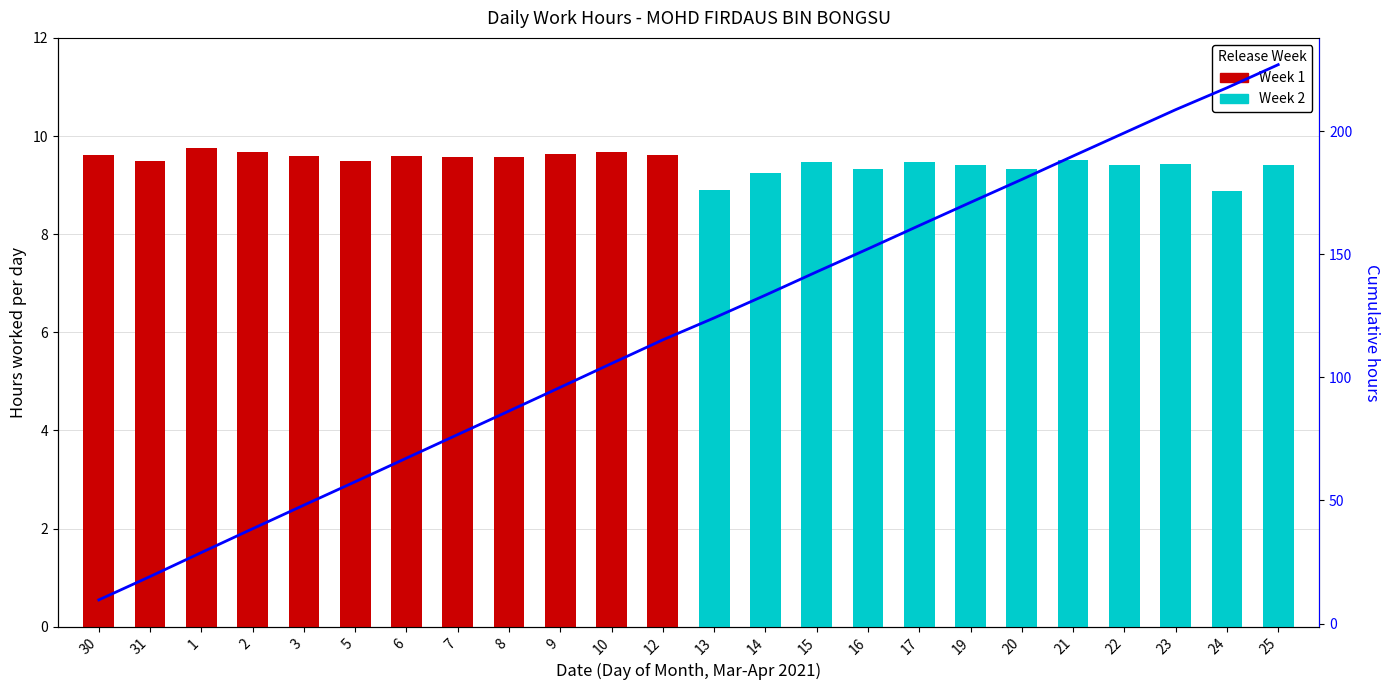

What is the sum of all Week 1 values?

115.3